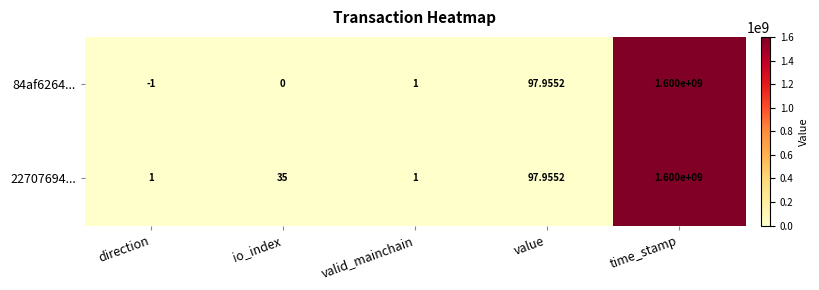

Count the number of data series in this chart.

2